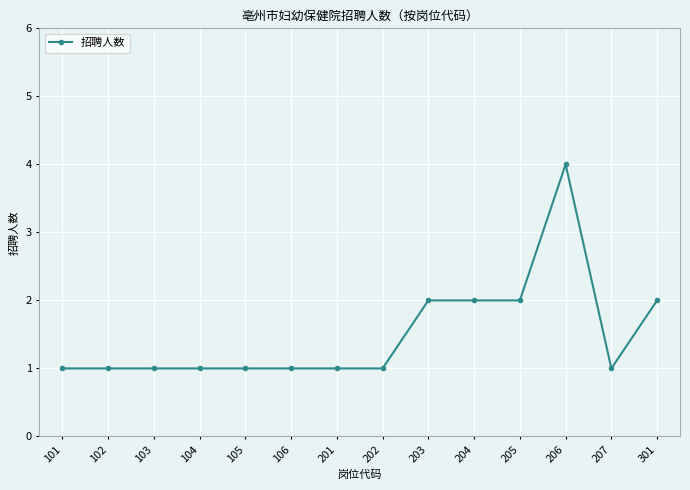

The value at 206 is 4. True or false?

True